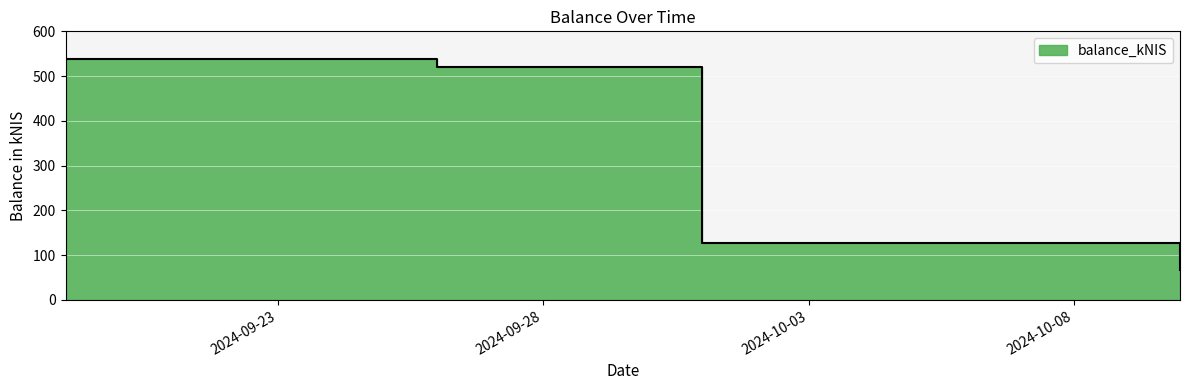

At which category does the chart reach its peak across all series?

2024-09-19